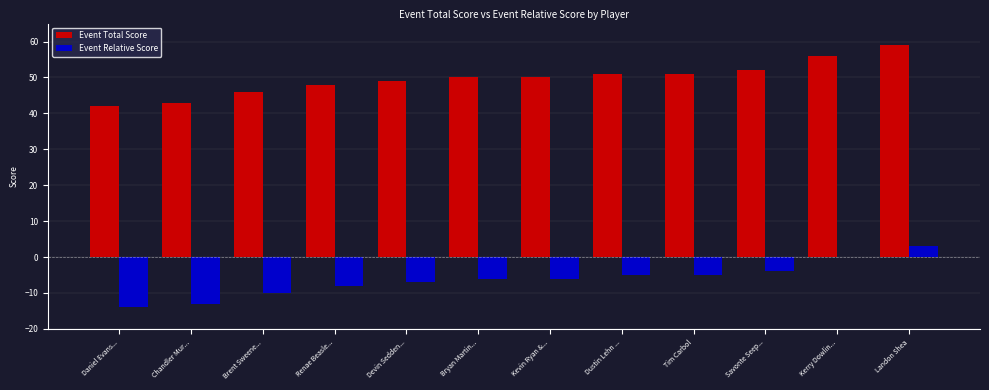

At which category does the chart reach its peak across all series?

Landon Shea